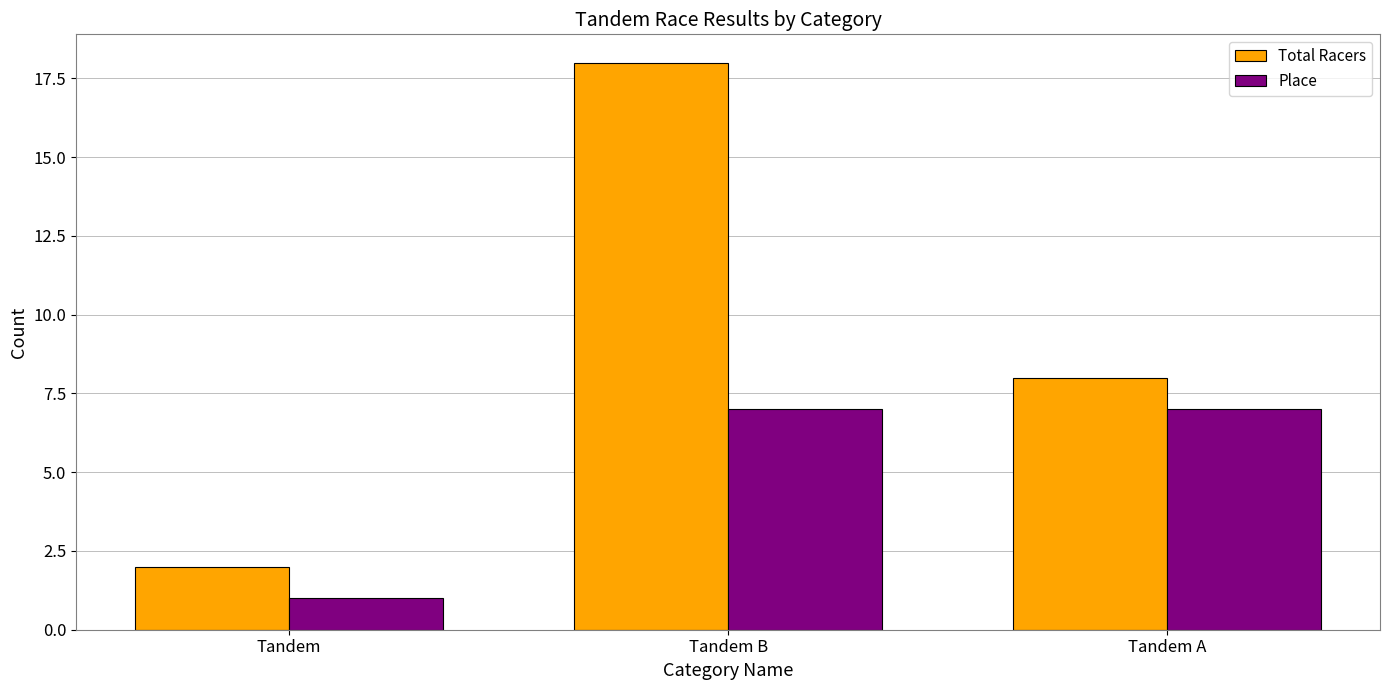

Count the Total Racers values in the range 2 to 18.

3